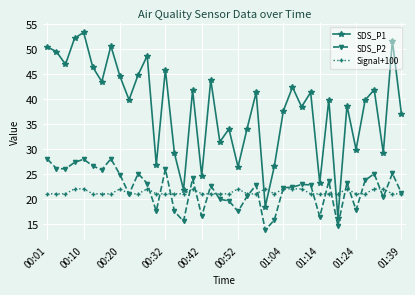

True or false: SDS_P1 and SDS_P2 intersect in this chart.

False